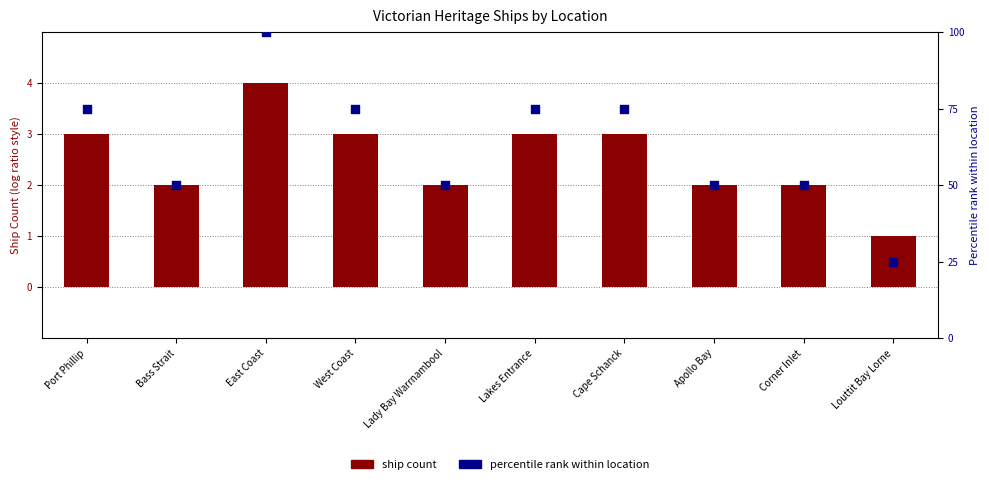

Which series reaches the minimum Y coordinate?

Ship Count